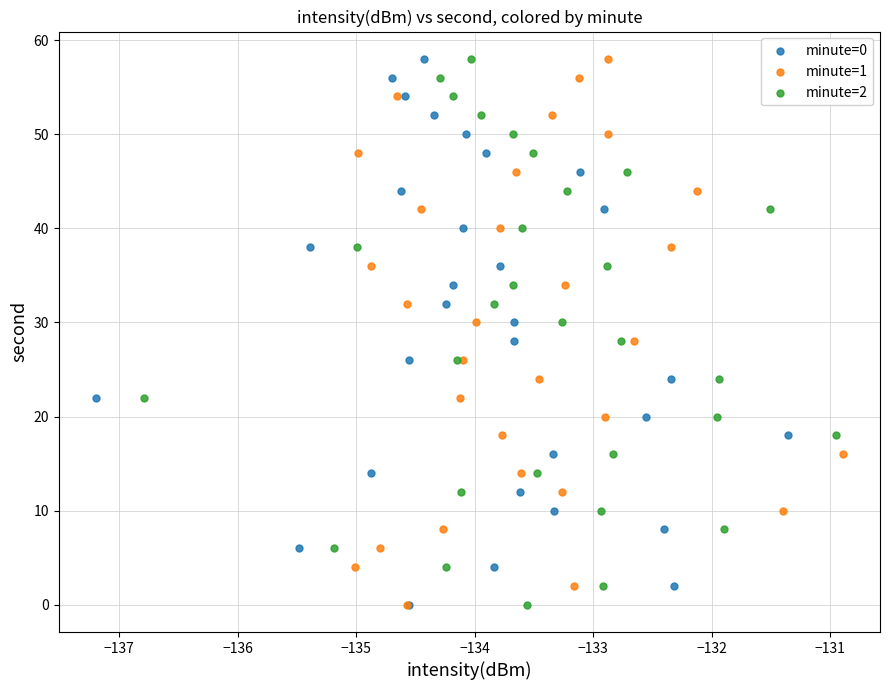

What are all the series names shown in the legend?

minute=0, minute=1, minute=2